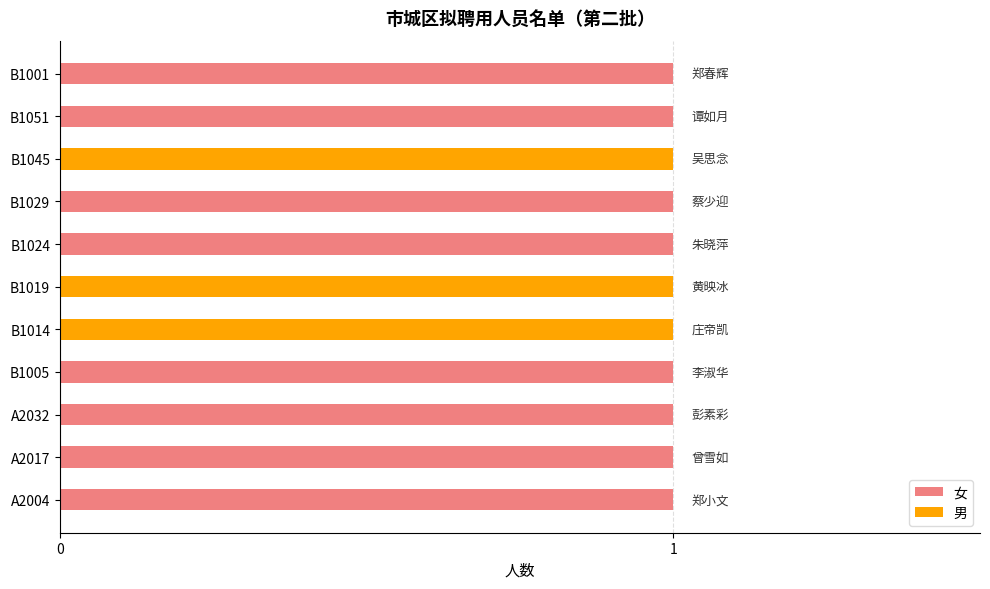

What is the sum of all 男 values?

3